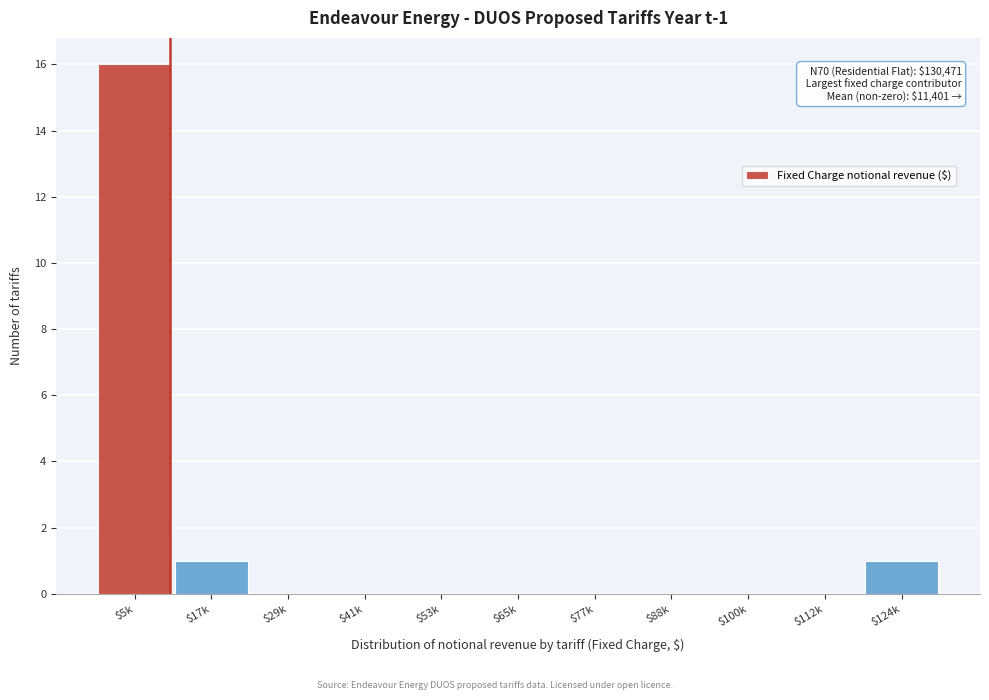

What is the maximum value shown in the chart?

16